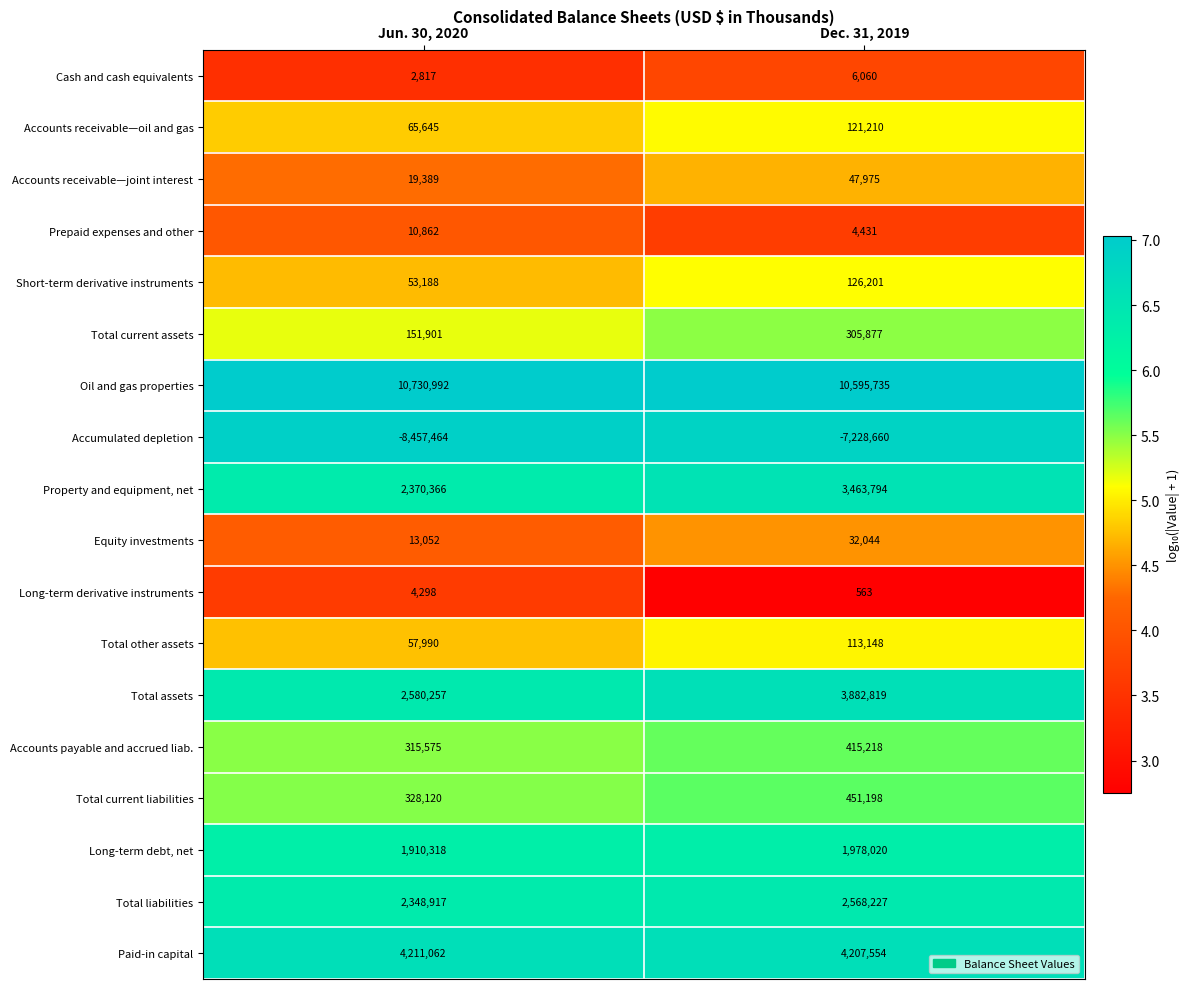

At which label is Short-term derivative instruments closest to 89694?

Jun. 30, 2020